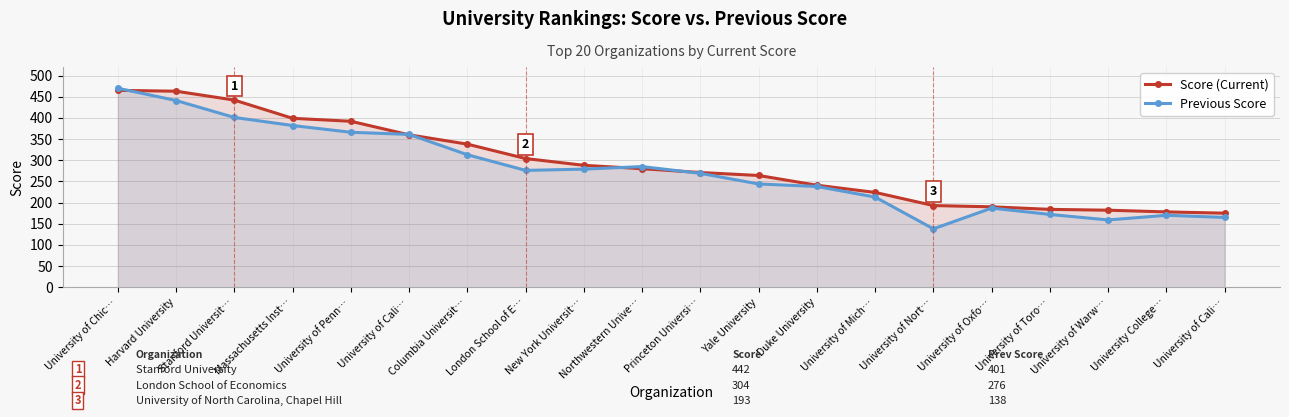

What is the value of the Score point at the 8th from the left?

304